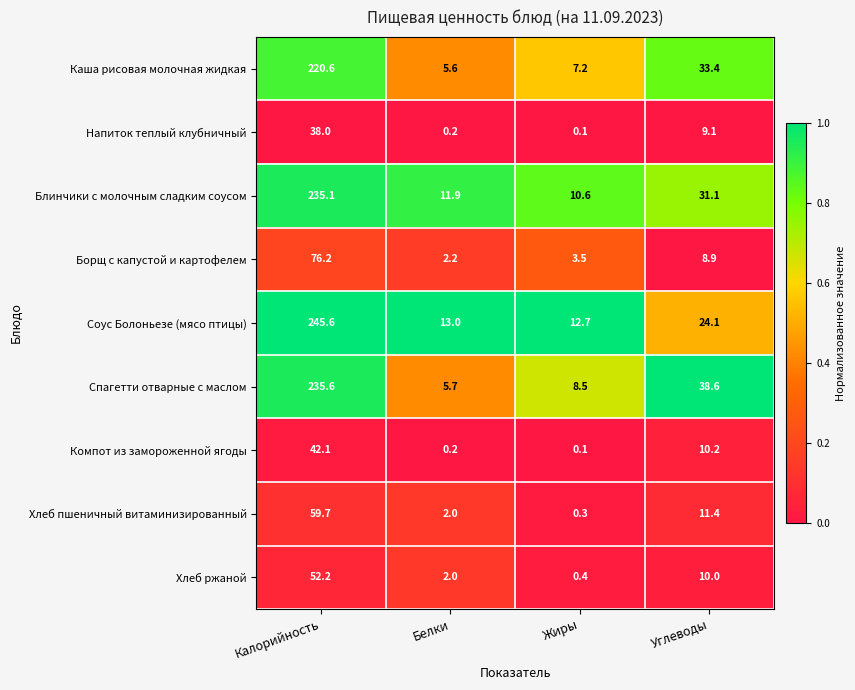

What is the greatest value displayed?

245.6